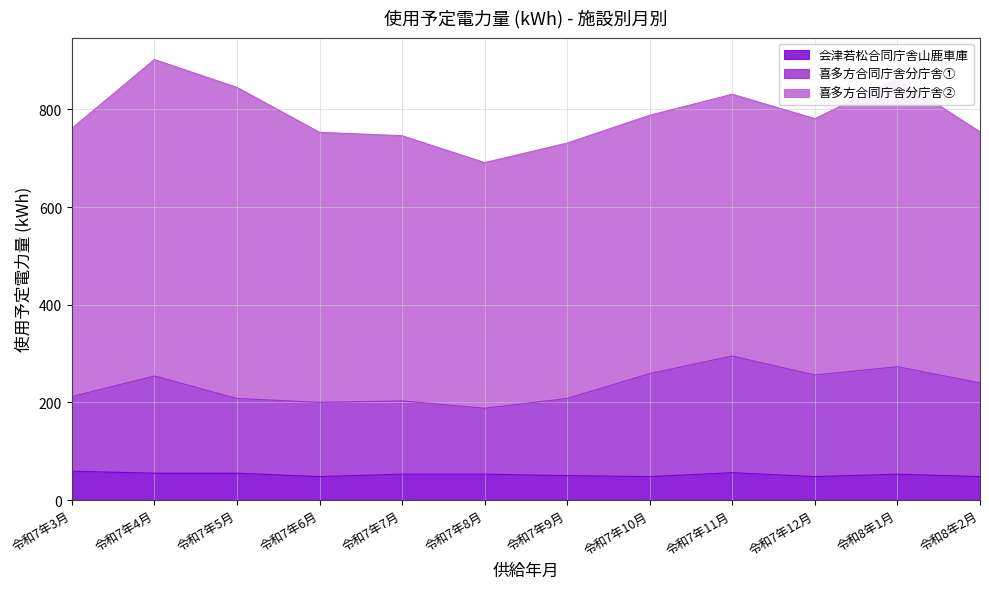

What is the maximum value for 会津若松合同庁舎山鹿車庫?

59